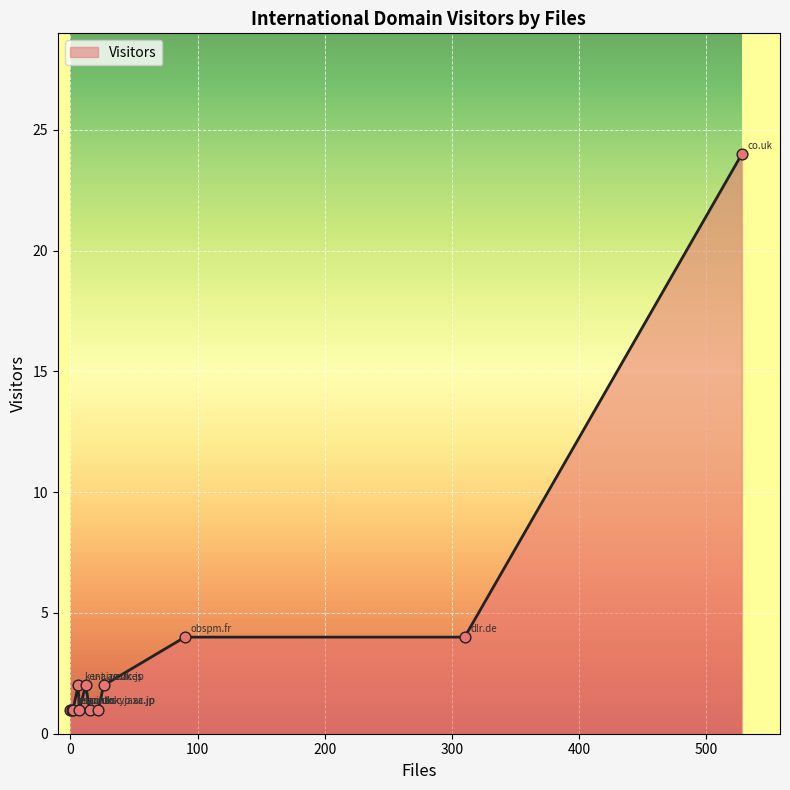

What is the maximum value shown in the chart?

24